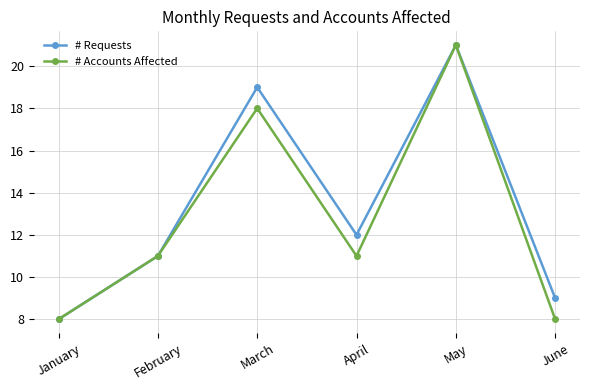

How many data points does each series have?

6